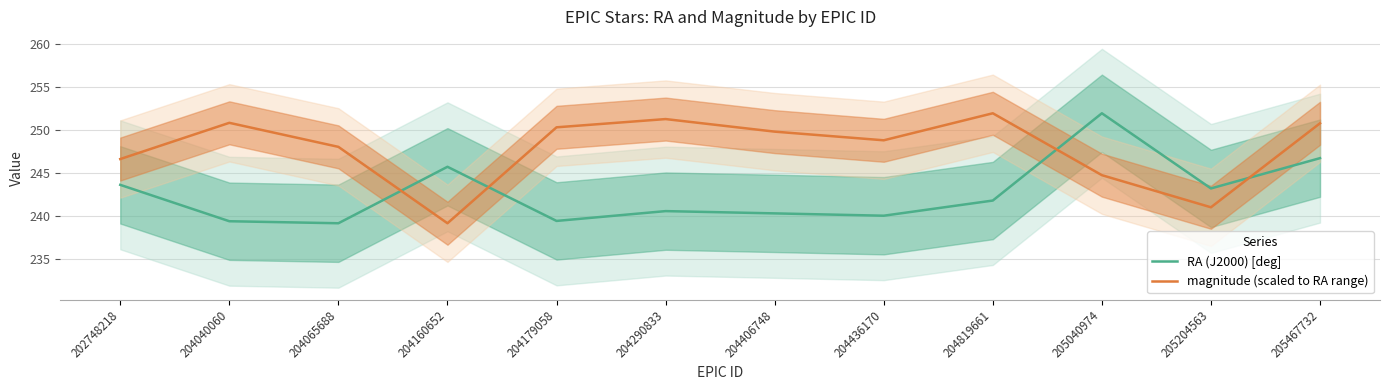

Which category has the highest value in the magnitude (scaled to RA range) series?

204819661